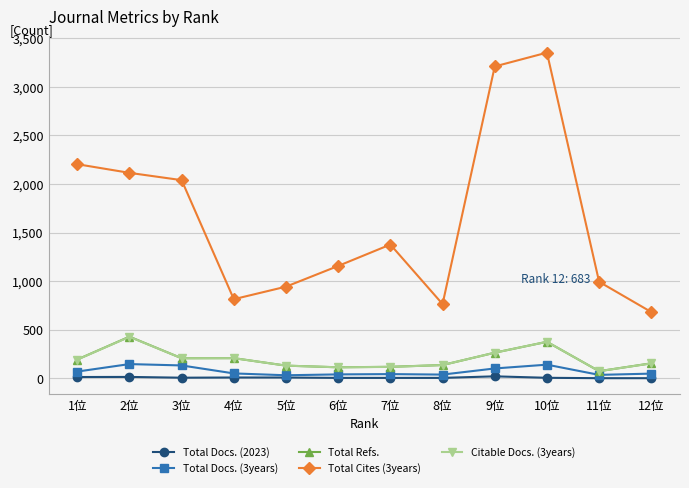

In Citable Docs. (3years), how many points are higher than both neighbors (excluding endpoints)?

3